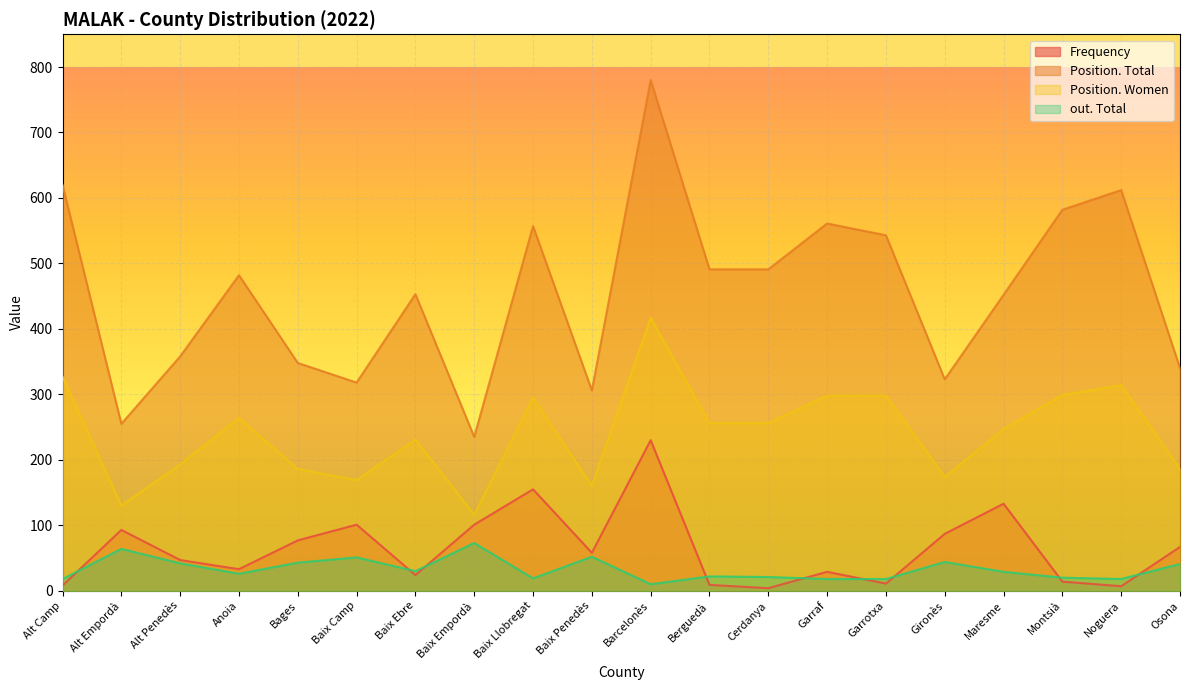

Which category has the lowest value in the out. Total series?

Barcelonès